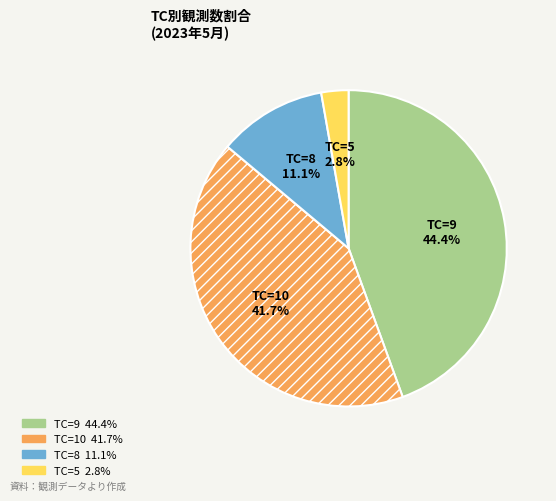

Is there any slice that represents more than half of the pie?

No